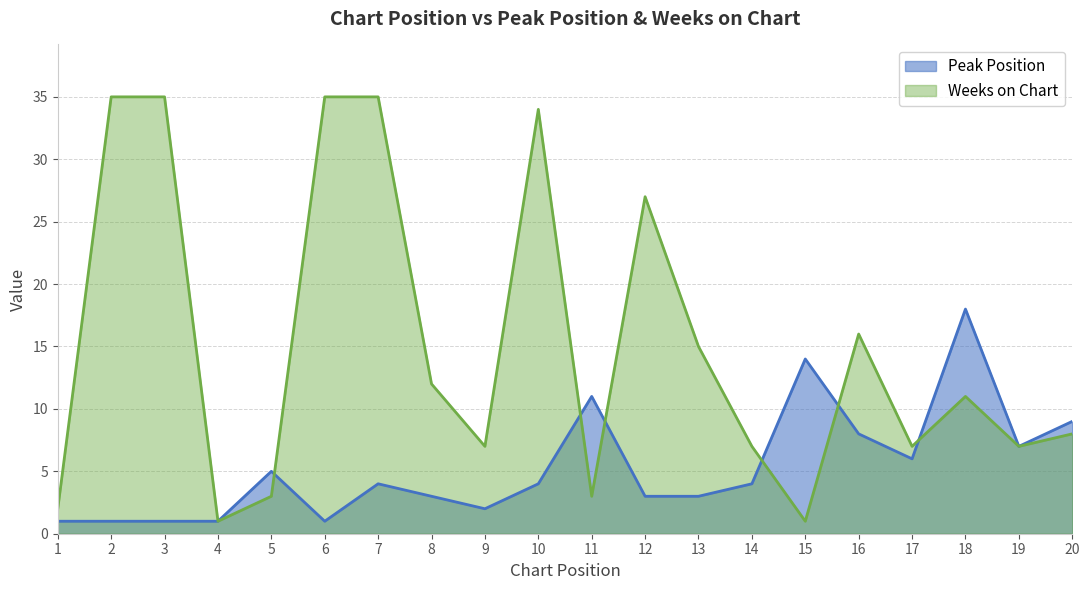

What is the value of the Weeks on Chart point at the 14th from the left?

7